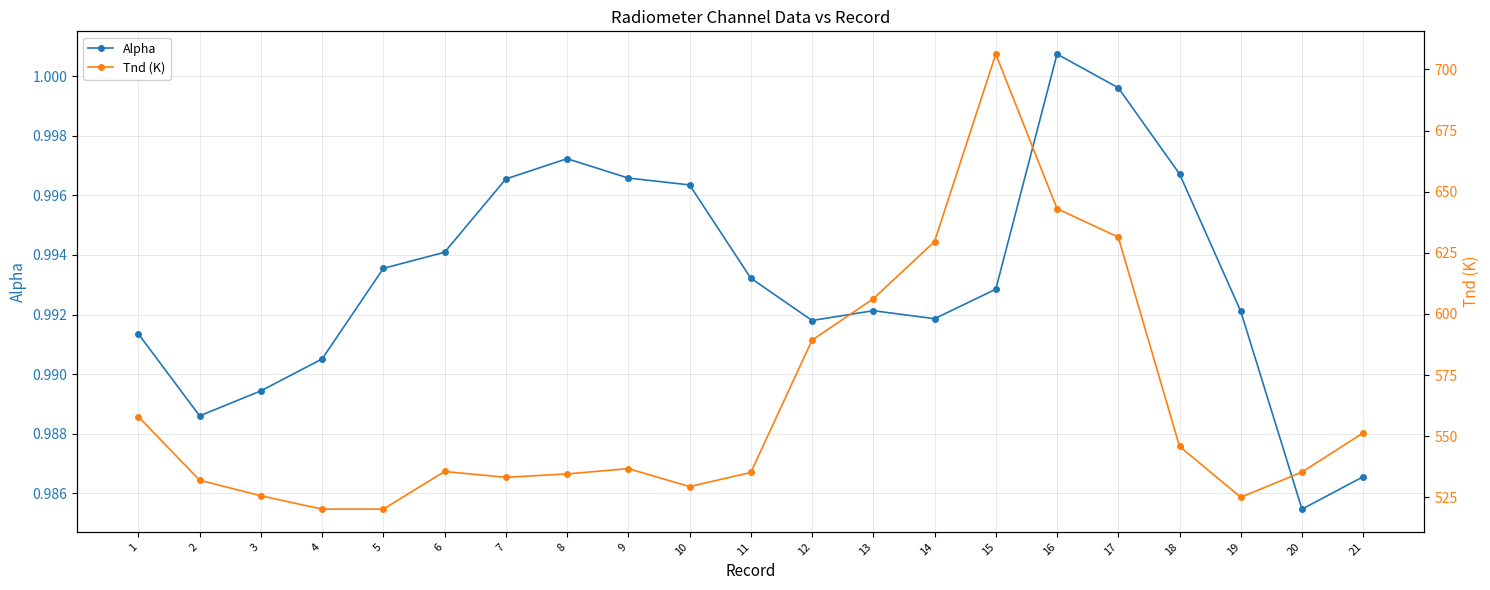

What is the value of the Tnd (K) point at the 18th from the left?

545.8